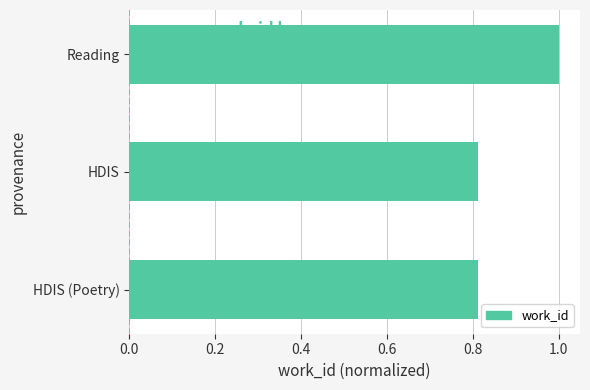

The chart shows a value of 1.4 at HDIS (Poetry). True or false?

False